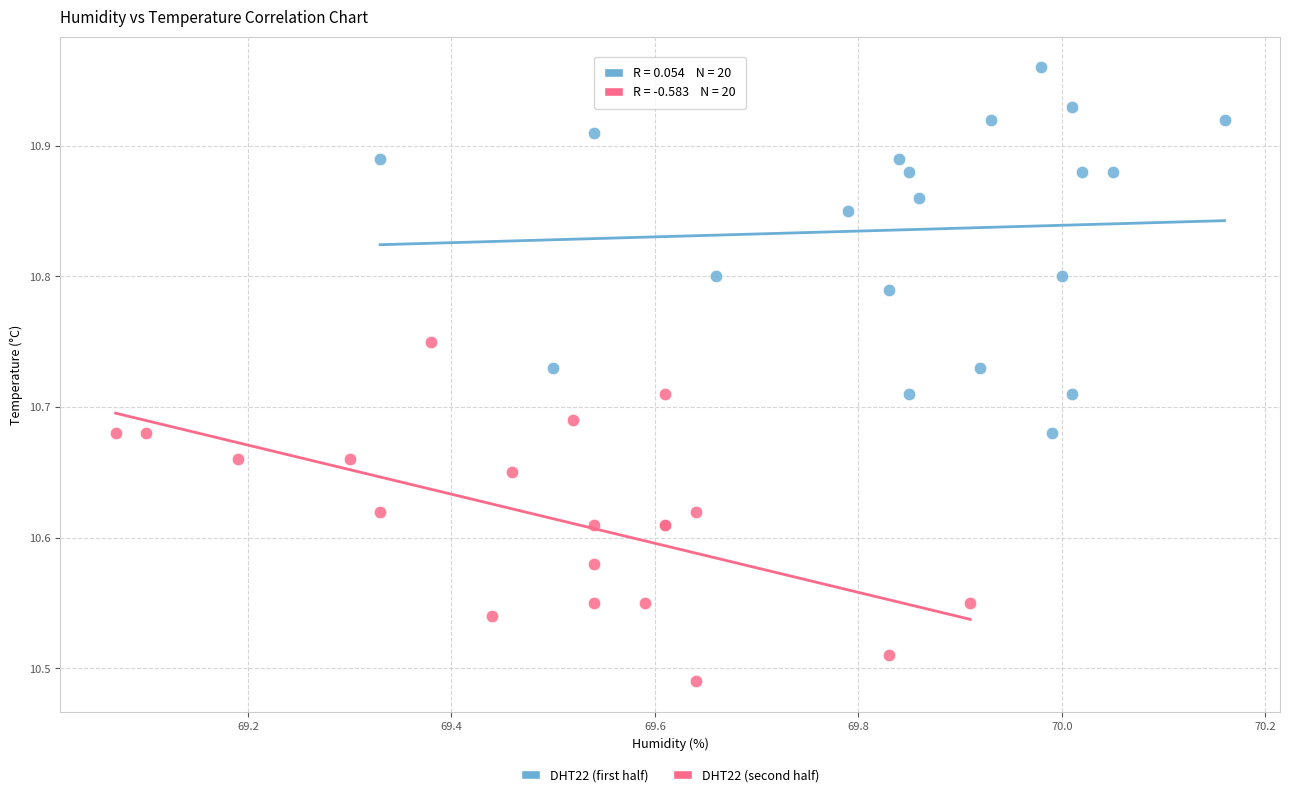

Which series reaches the maximum Y coordinate?

DHT22 (first half)